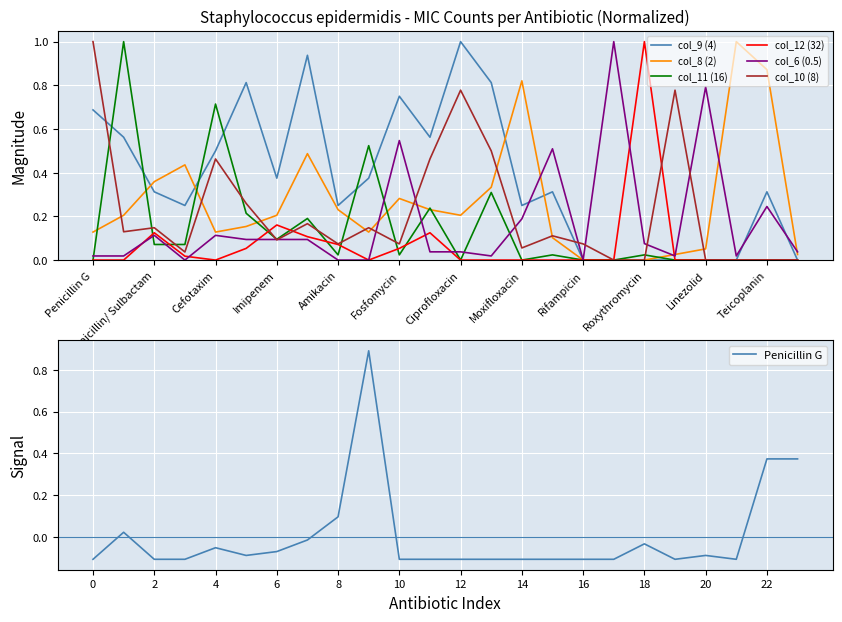

Rank the series at Cotrimoxazol from lowest to highest value.

col_6 (0.5), col_12 (32), col_8 (2), col_11 (16), col_10 (8), col_9 (4)